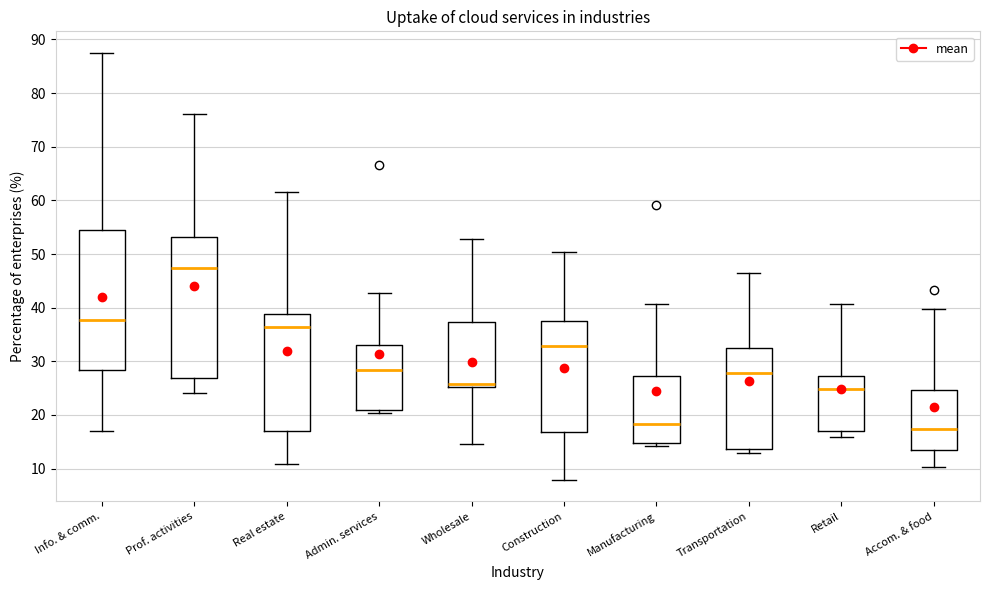

Reading left to right, transcribe this box plot: for each box, give where its median line is, the range the box spans, and where its two whiskers end, as read against the y-axis. The values are not printed on the chart, so give them approximately, as read against the axis.

Info. & comm.: median 38, box 28 to 55, whiskers 17 to 88
Prof. activities: median 47, box 27 to 53, whiskers 24 to 76
Real estate: median 36, box 17 to 39, whiskers 11 to 61
Admin. services: median 28, box 21 to 33, whiskers 20 to 43
Wholesale: median 26, box 25 to 37, whiskers 15 to 53
Construction: median 33, box 17 to 38, whiskers 8 to 50
Manufacturing: median 18, box 15 to 27, whiskers 14 to 41
Transportation: median 28, box 14 to 32, whiskers 13 to 46
Retail: median 25, box 17 to 27, whiskers 16 to 41
Accom. & food: median 17, box 14 to 25, whiskers 10 to 40